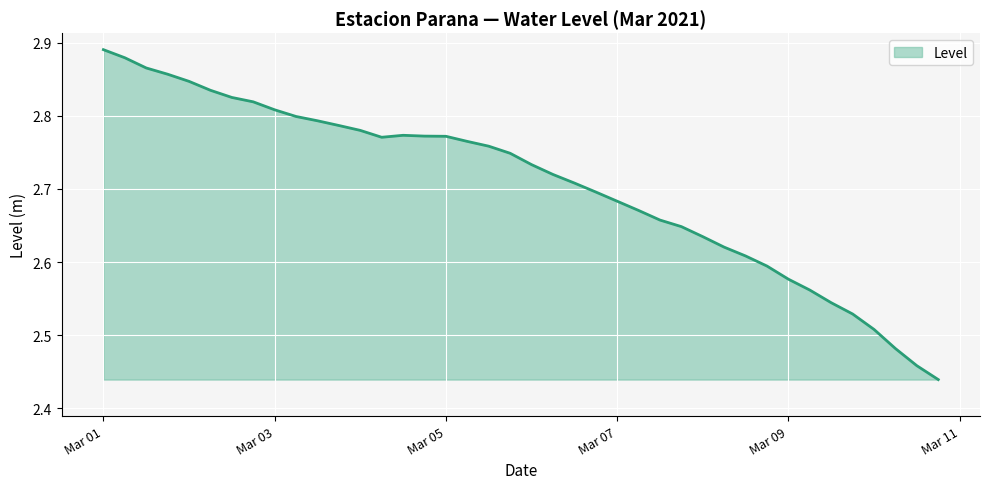

What is the difference between the maximum and minimum values?

0.5